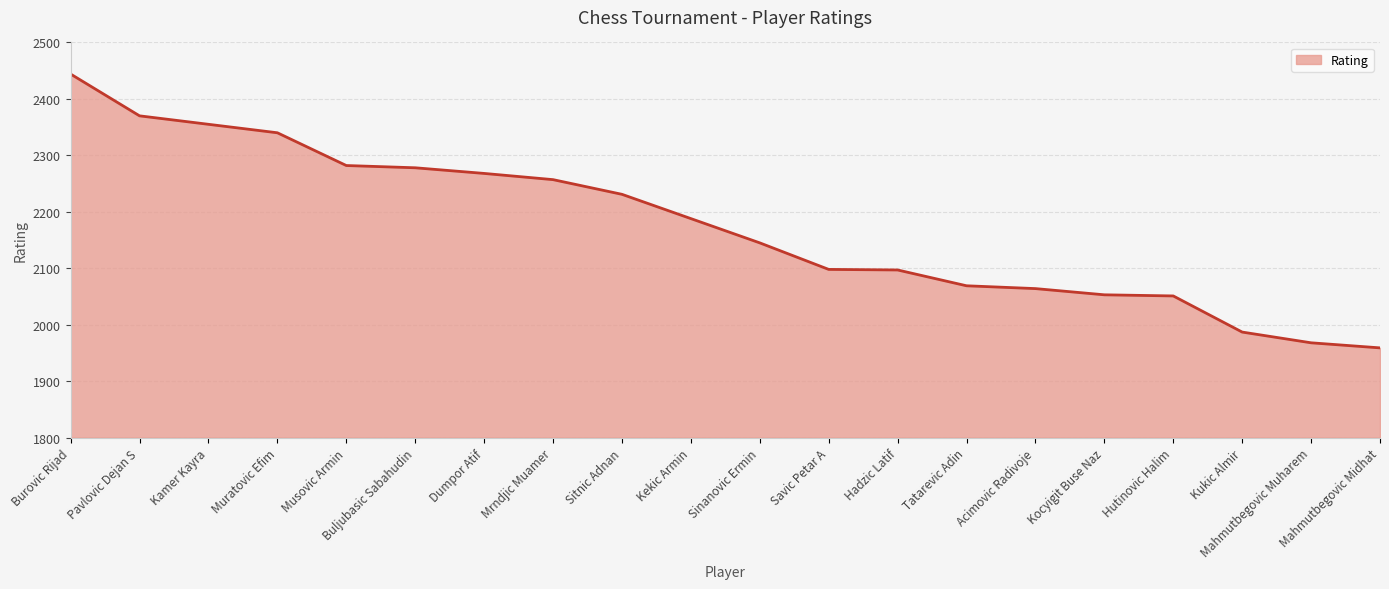

The chart shows a value of 3234 at Buljubasic Sabahudin. True or false?

False